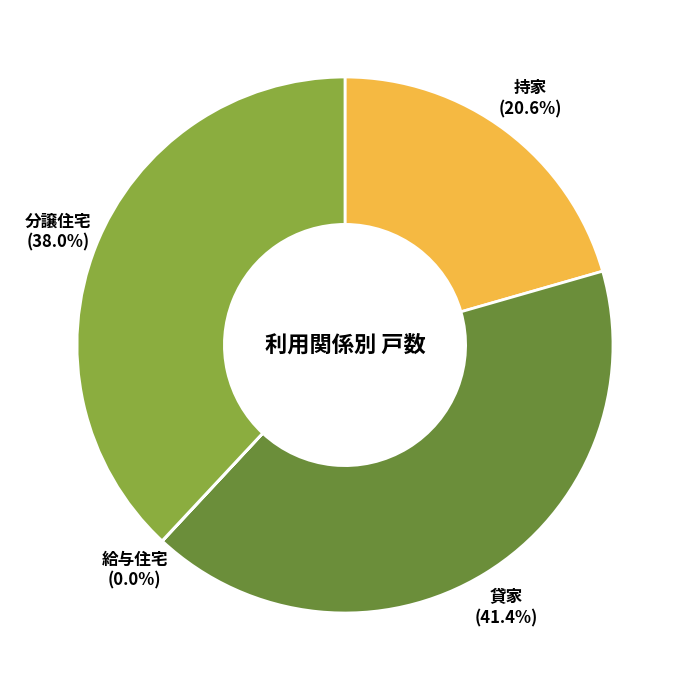

Which slice is the largest?

貸家